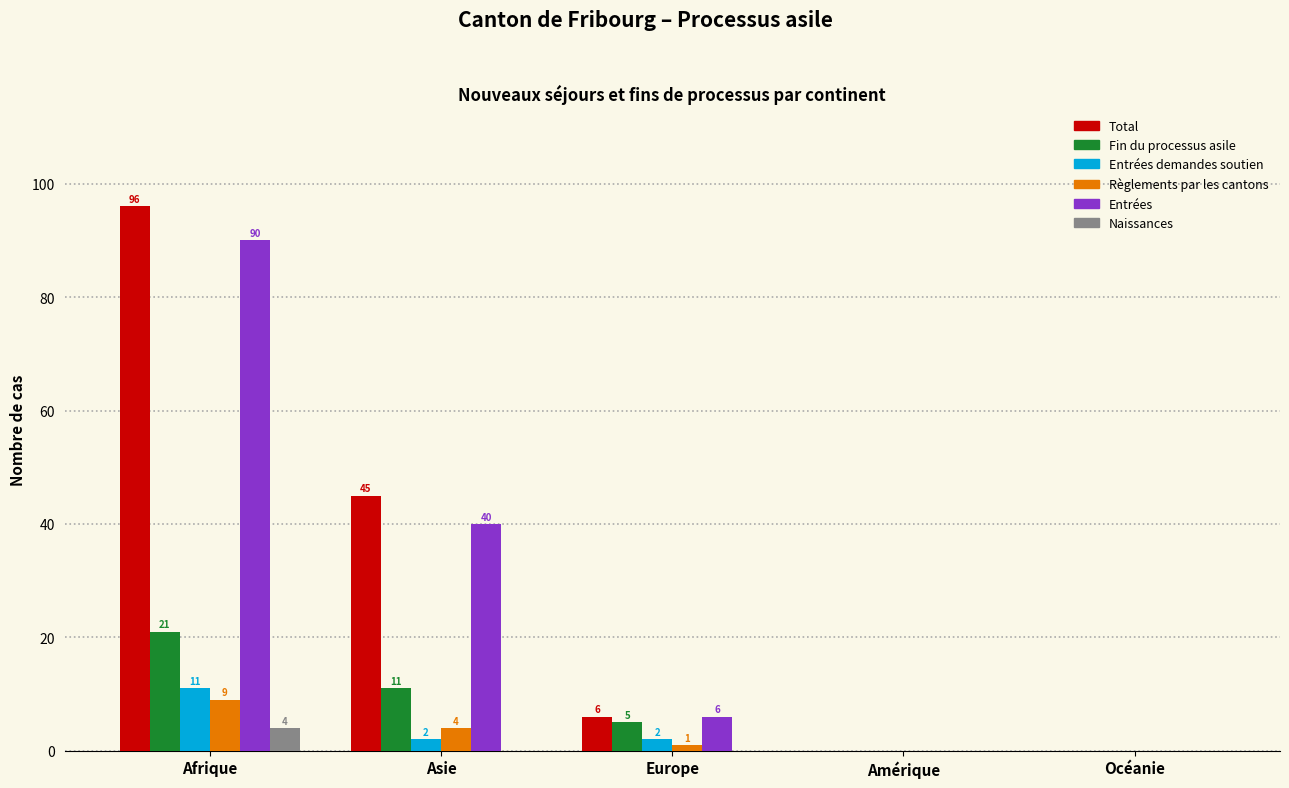

What is the spread (max minus min) of values at Europe?

6